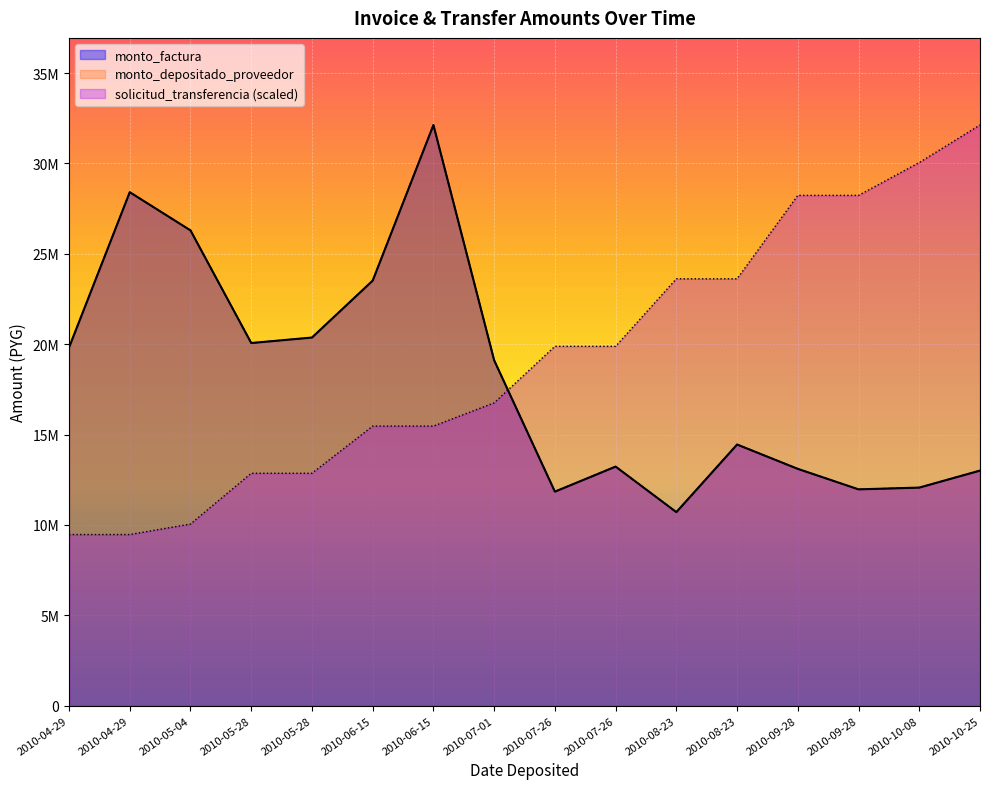

Which has a higher value, 2010-08-23 or 2010-09-28?

2010-08-23